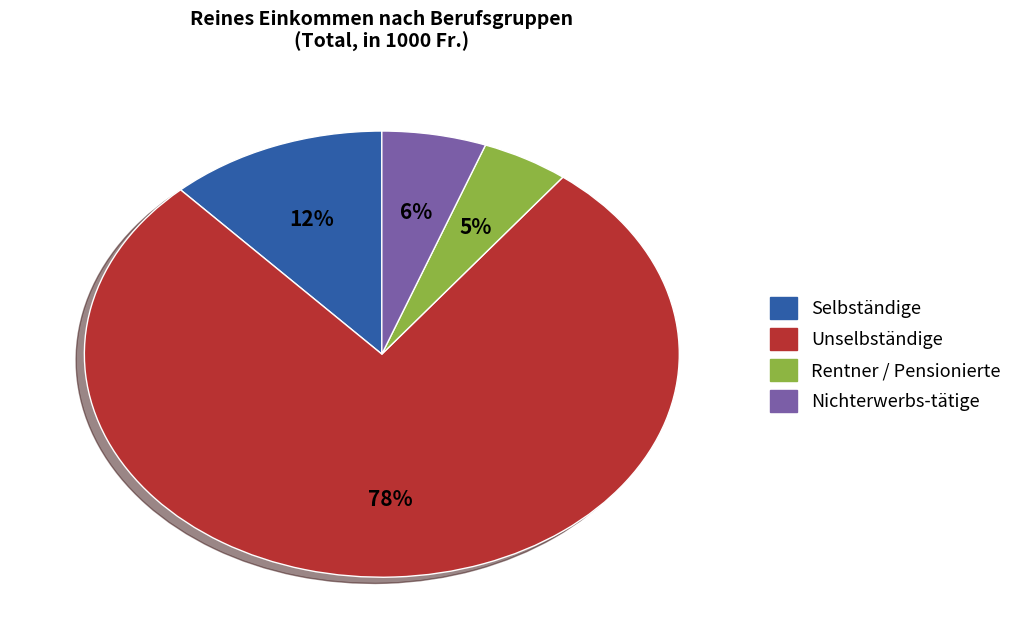

What is the largest slice in the pie chart?

Unselbständige